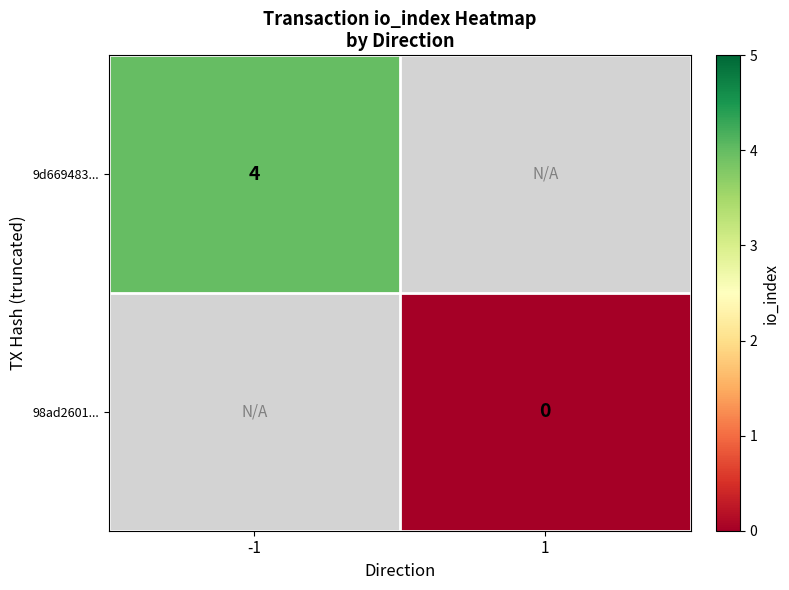

Is it true that 9d669483... equals 7 at -1?

False